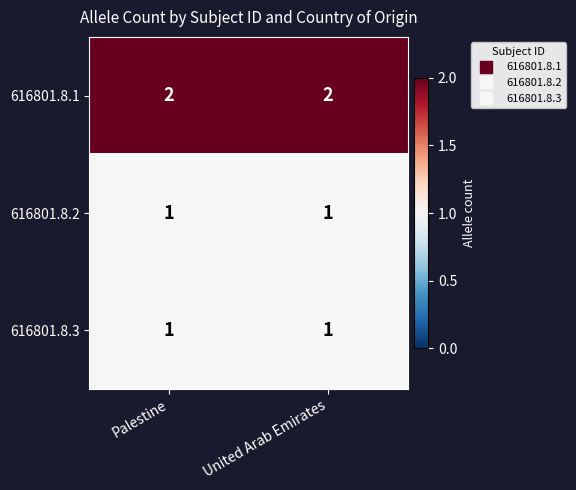

The 616801.8.3 series shows 0 at Palestine. True or false?

False